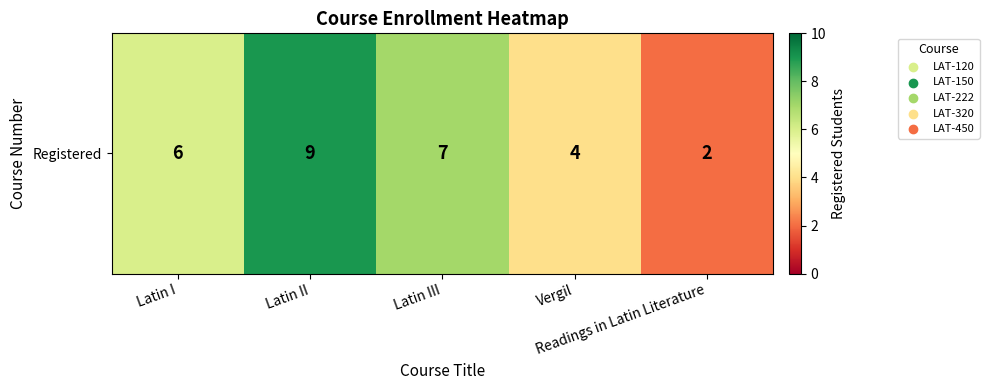

At which label is the value closest to 5?

Latin I